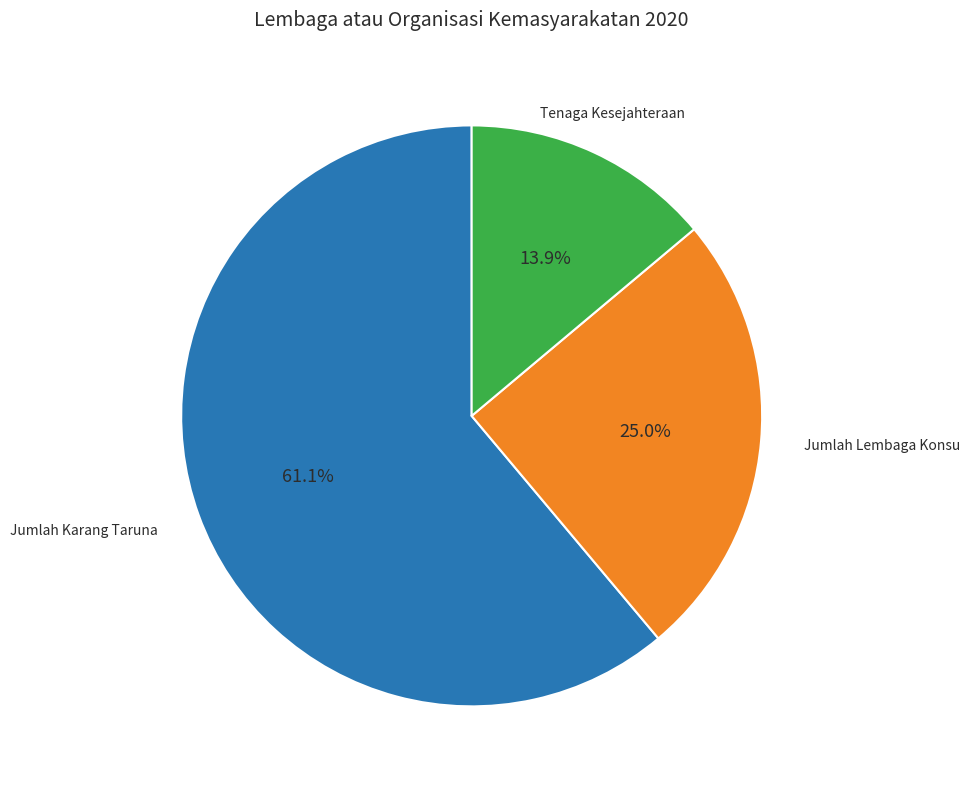

How many segments does this pie chart have?

3